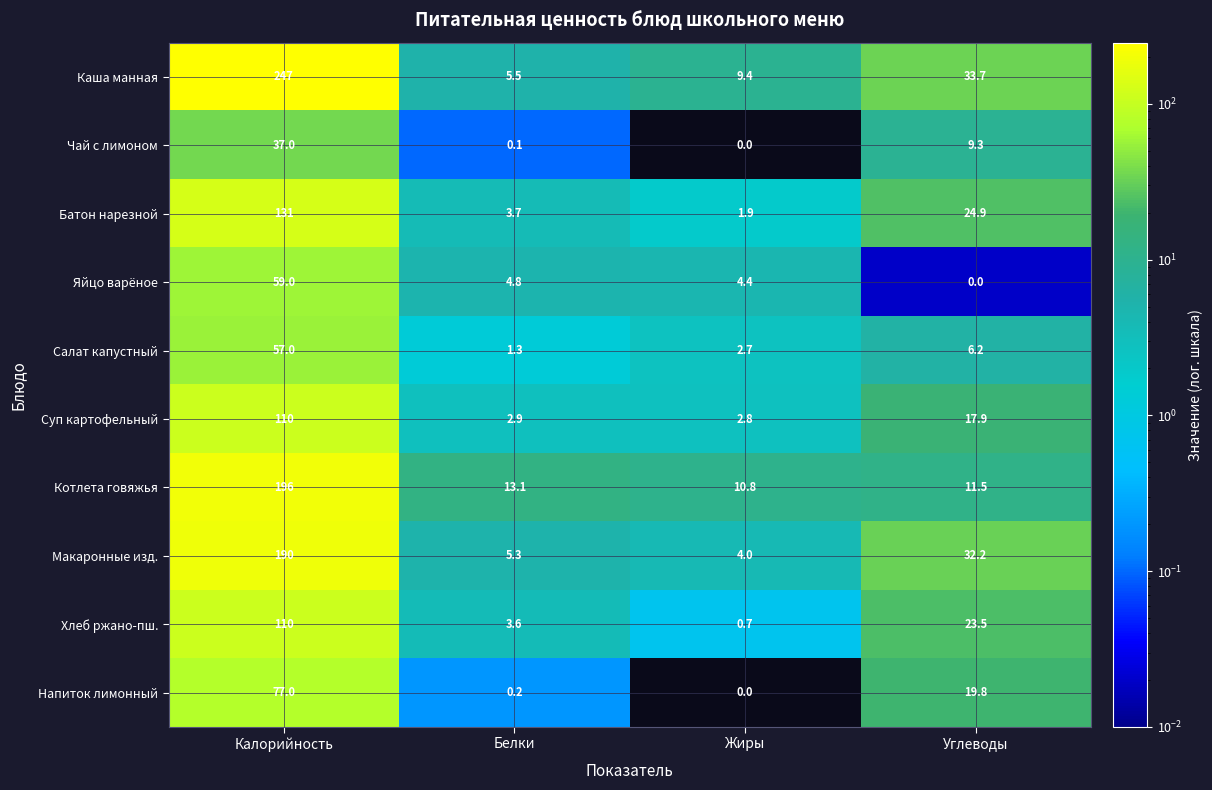

What is the total value across all series at Калорийность?

1214.0